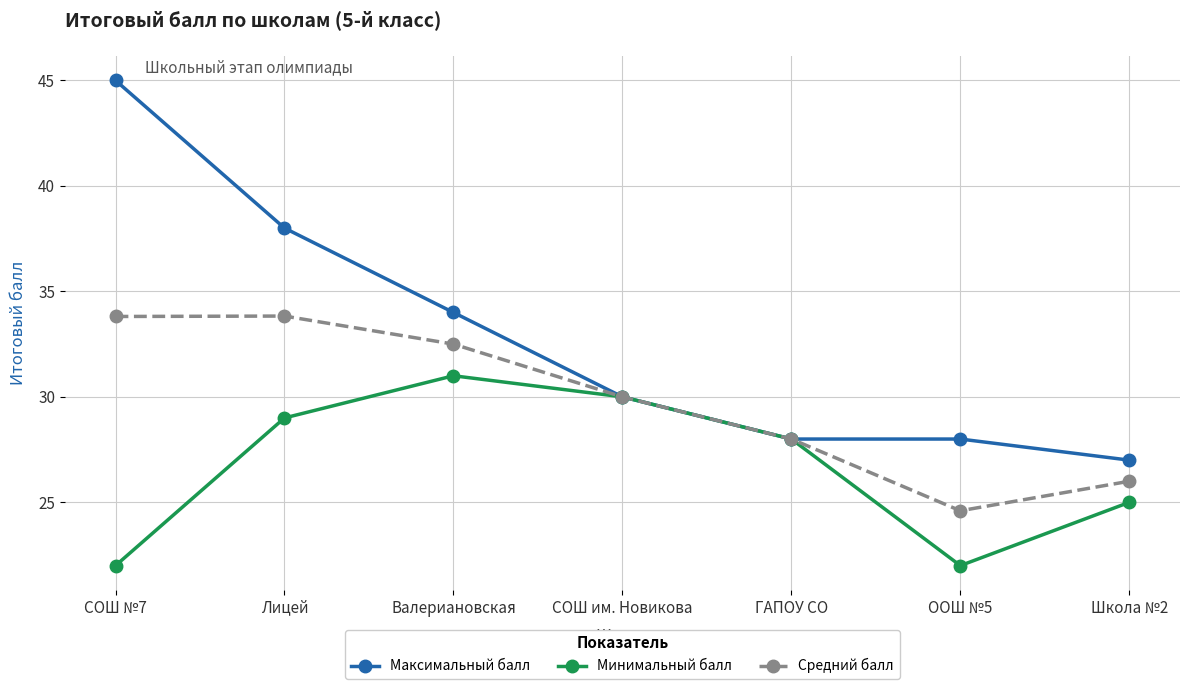

What is the label of the 3rd point from the left?

Валериановская